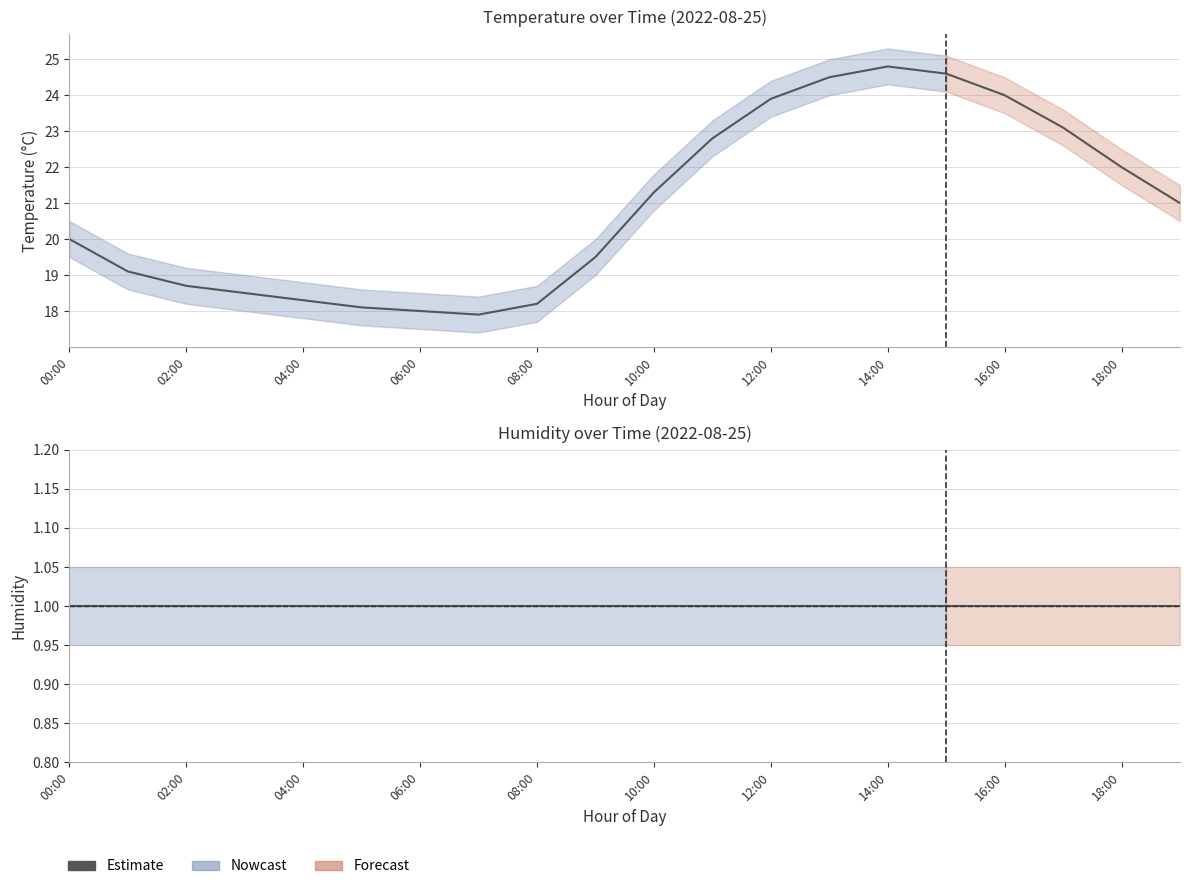

What is the approximate value of temperature_lower at 05:00?

17.6